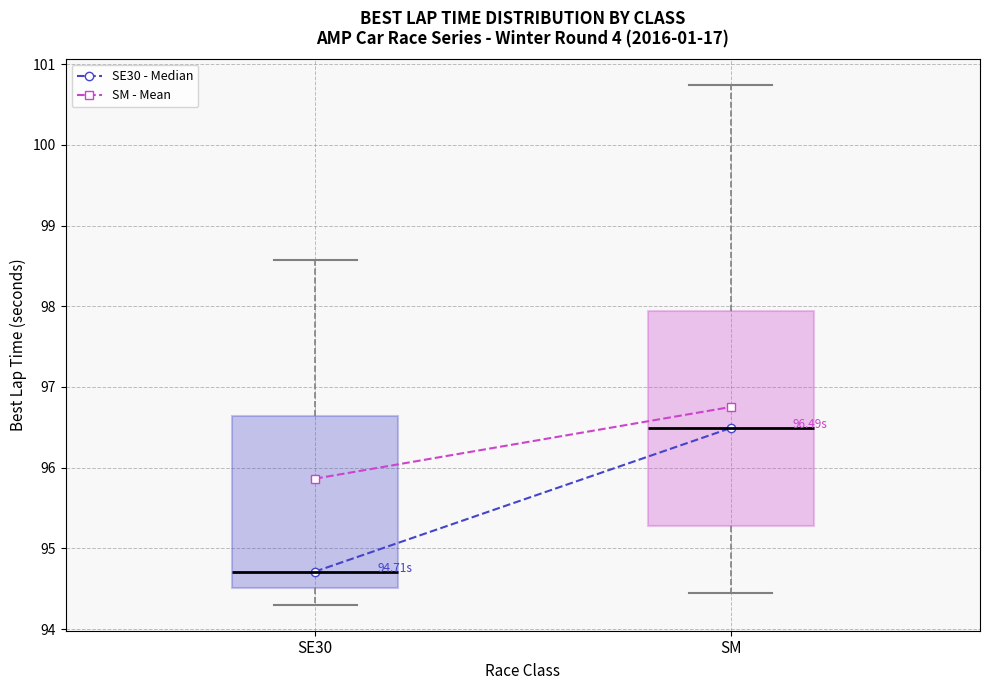

Reading left to right, read every box against the y-axis: the position of its median line, the range the box covers, and the ends of its whiskers. The values are not printed on the chart, so give them approximately, as read against the axis.

SE30: median 94.7, box 94.5 to 96.6, whiskers 94.3 to 98.6
SM: median 96.5, box 95.3 to 97.9, whiskers 94.4 to 100.7